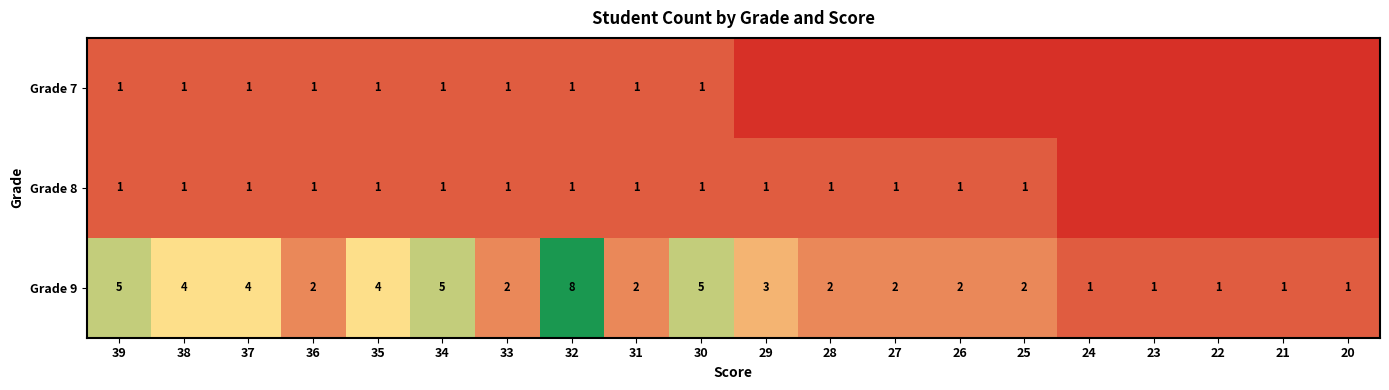

How many Grade 9 values are between 2 and 4?

11